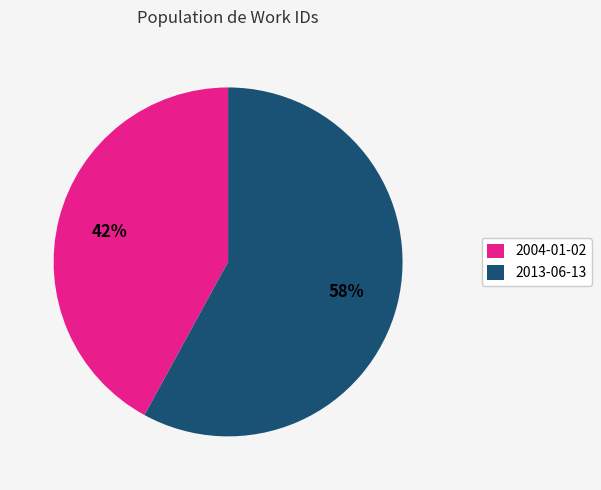

Is the sum of 2013-06-13 and 2004-01-02 greater than half?

Yes